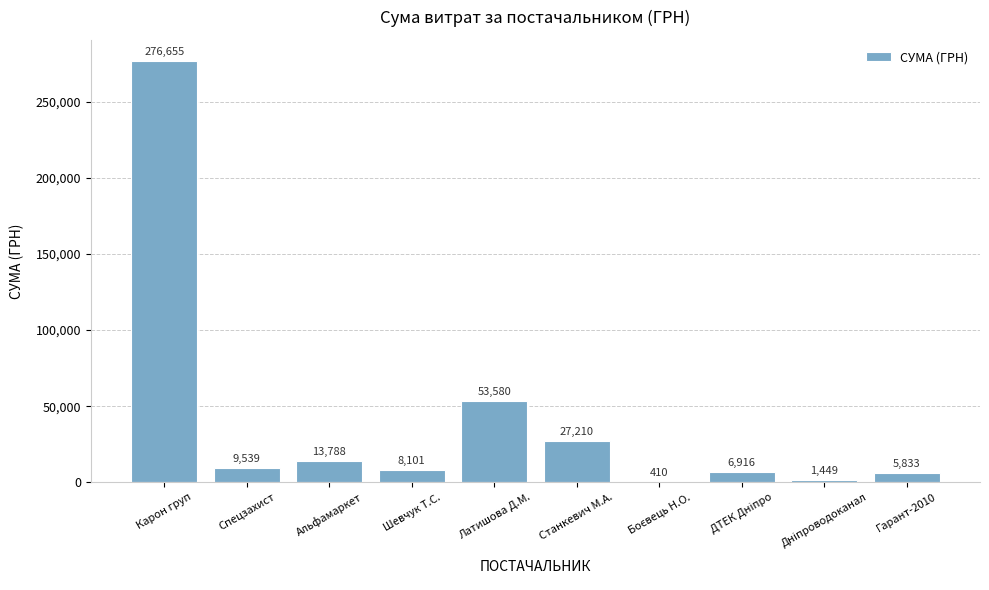

Which label corresponds to the largest value in the chart?

Карон груп